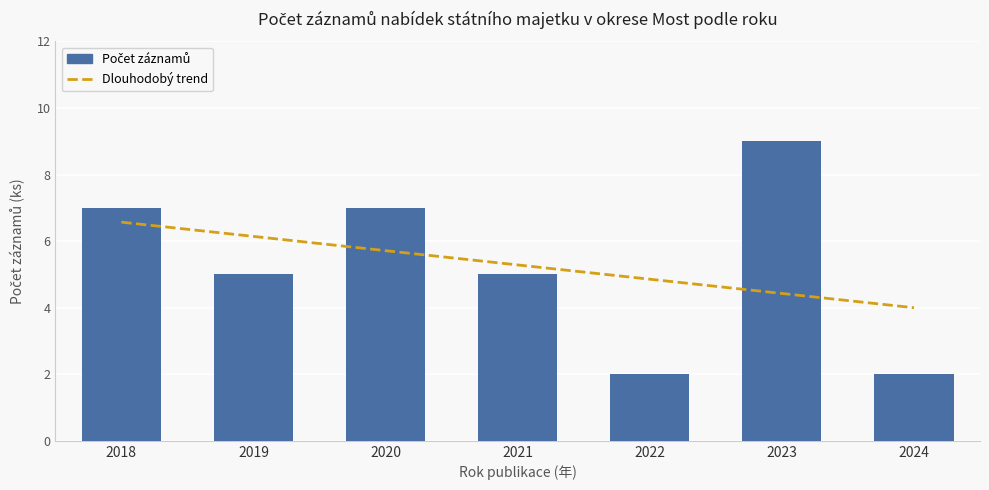

What is the highest value of the Dlouhodobý trend series?

6.6